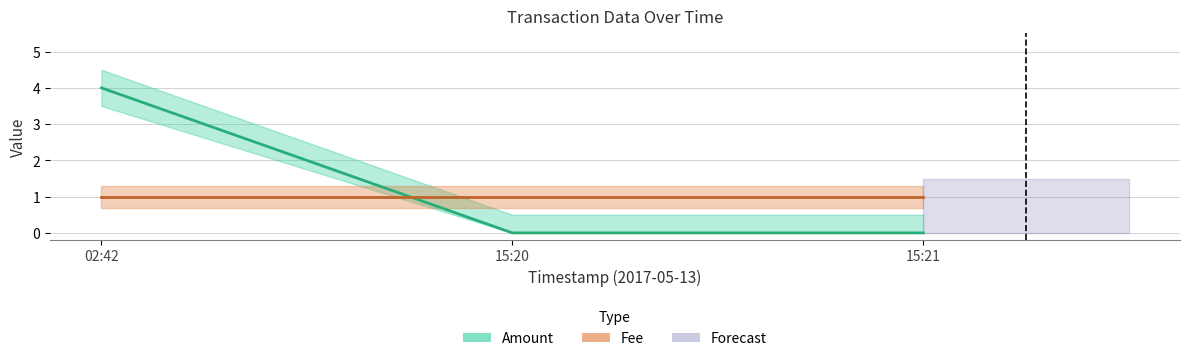

What is the sum of the values at 15:21 and 02:42?

4